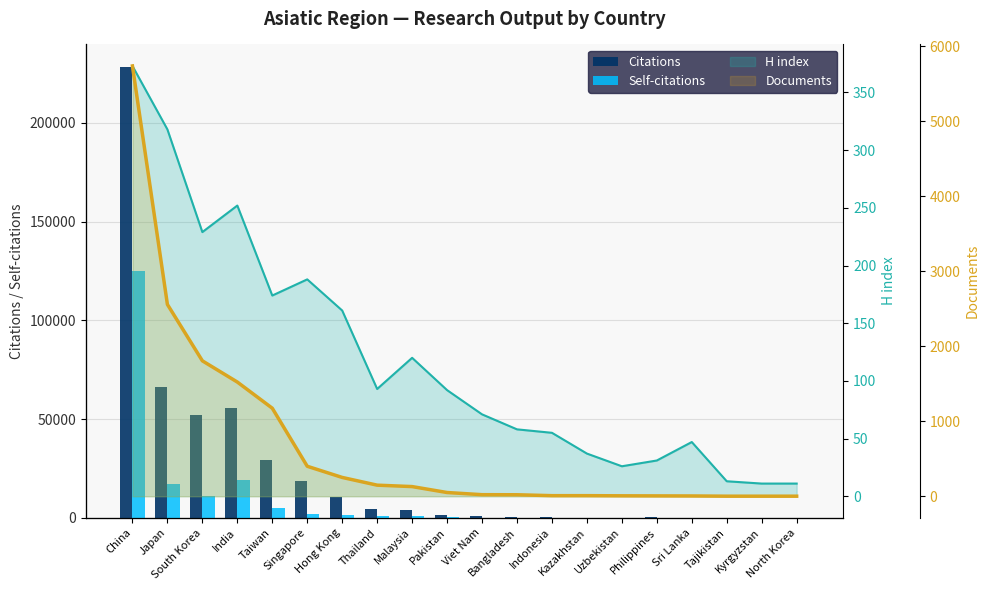

What is the maximum value shown in the chart?

228275